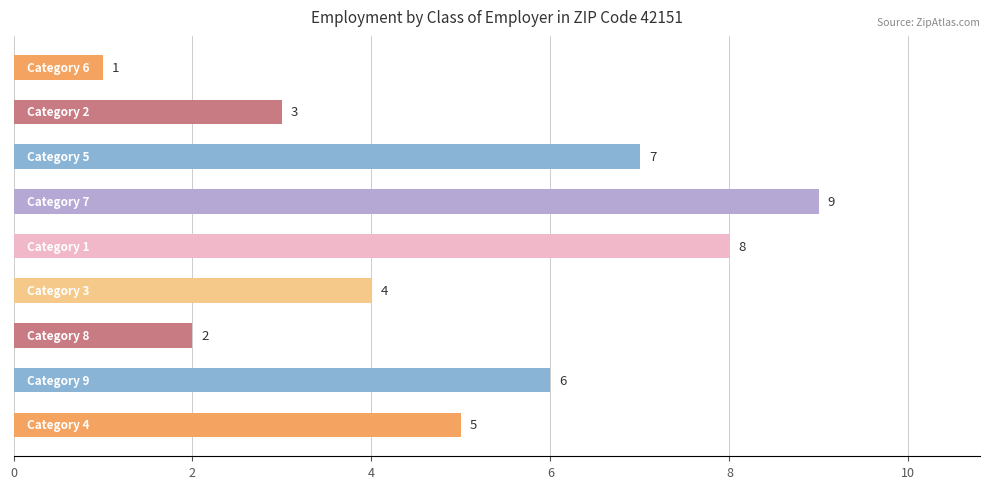

What is the sum of all values?

45